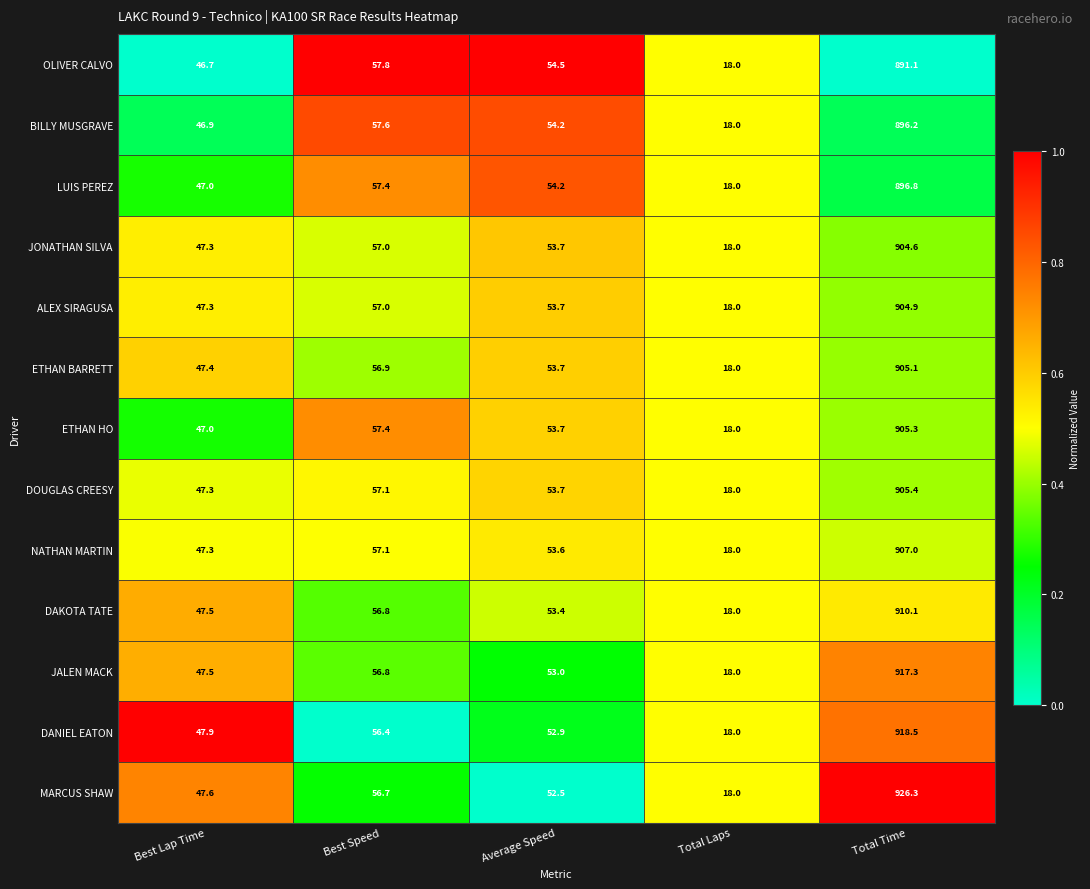

At Total Time, list the series in order from smallest to largest.

OLIVER CALVO, BILLY MUSGRAVE, LUIS PEREZ, JONATHAN SILVA, ALEX SIRAGUSA, ETHAN BARRETT, ETHAN HO, DOUGLAS CREESY, NATHAN MARTIN, DAKOTA TATE, JALEN MACK, DANIEL EATON, MARCUS SHAW